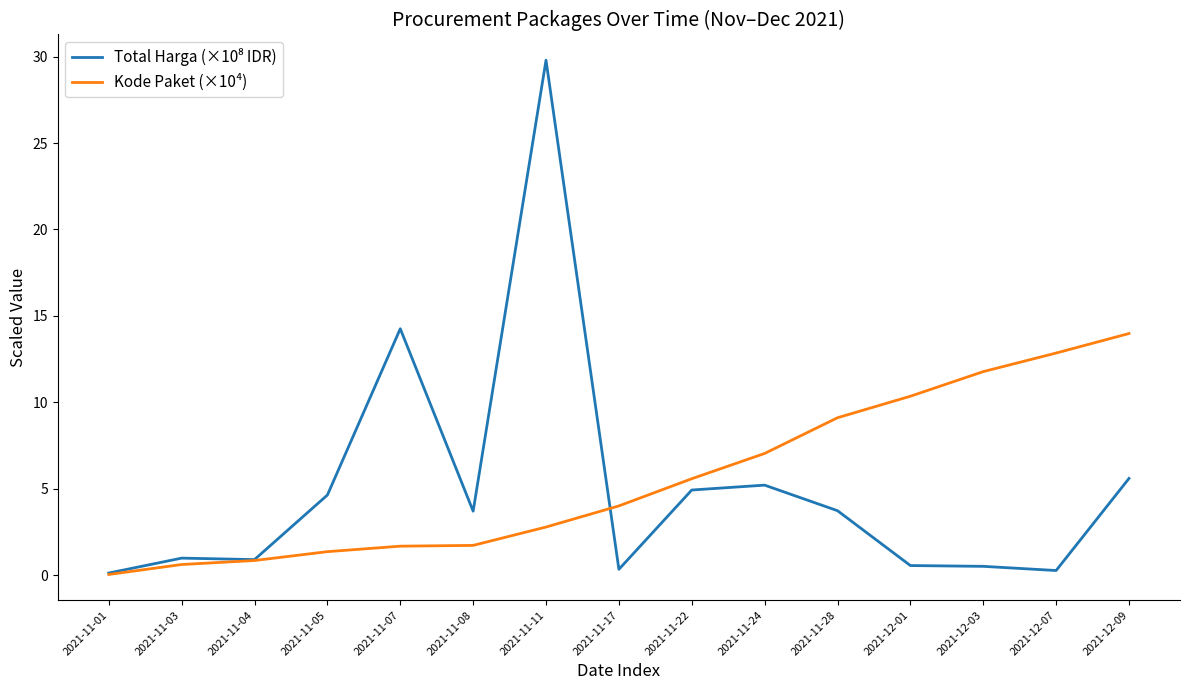

How many lines are shown in the chart?

2